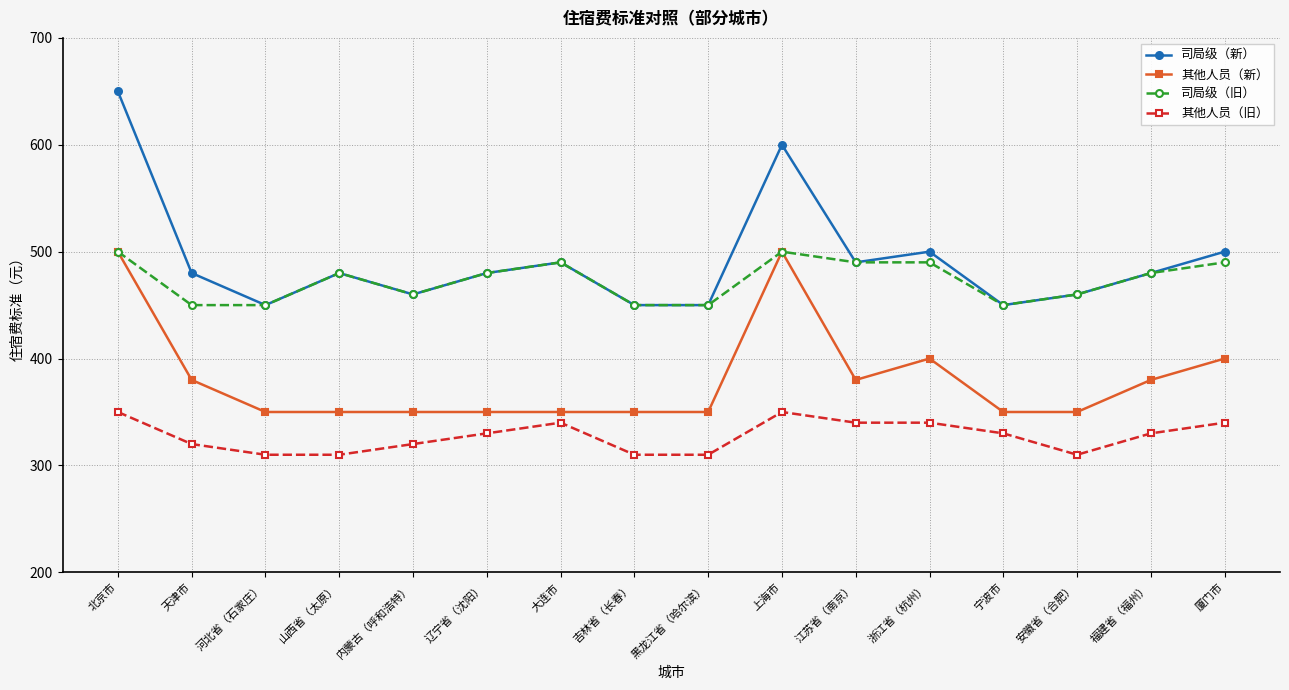

Read the 其他人员（旧） value at 厦门市, to the nearest 5.

340